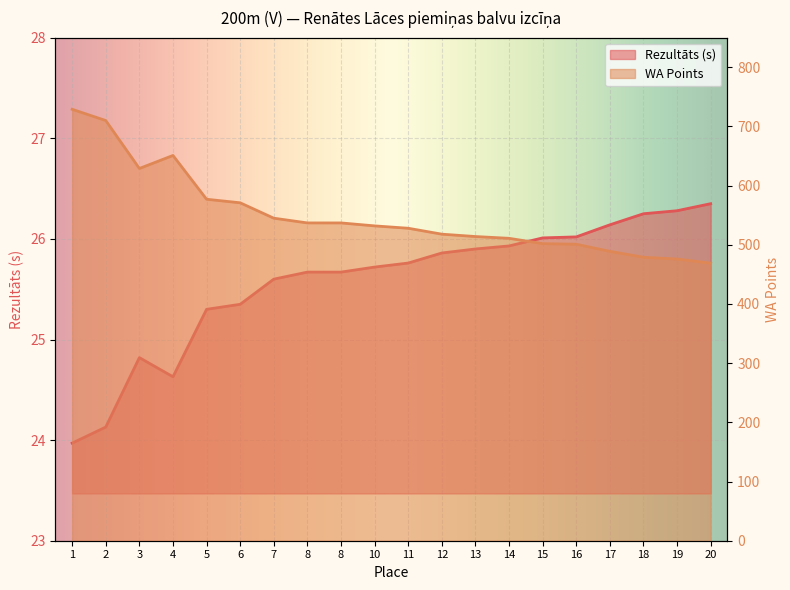

What is the total value across all series at 12?

543.9